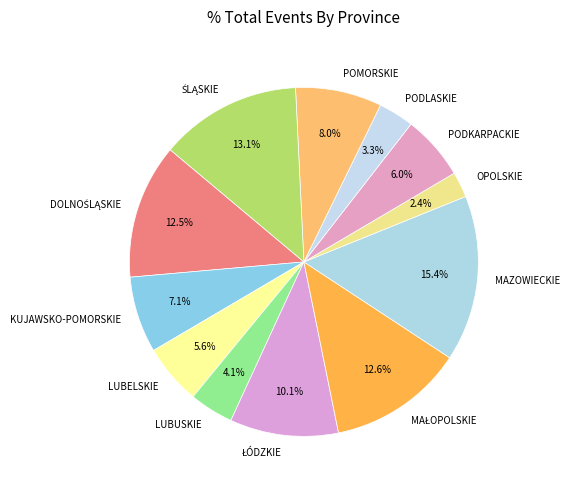

Which category has the smallest portion of the pie?

OPOLSKIE